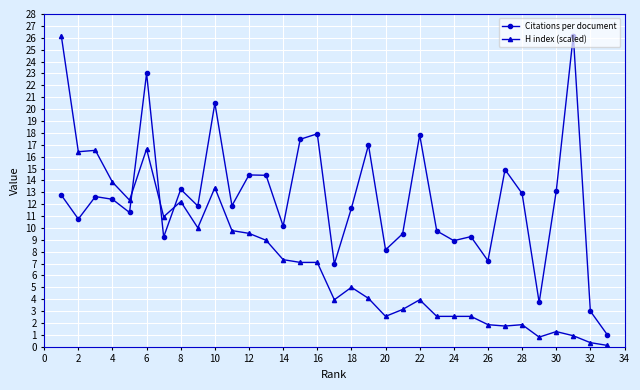

Which series has the largest range (max minus min)?

H index (scaled)